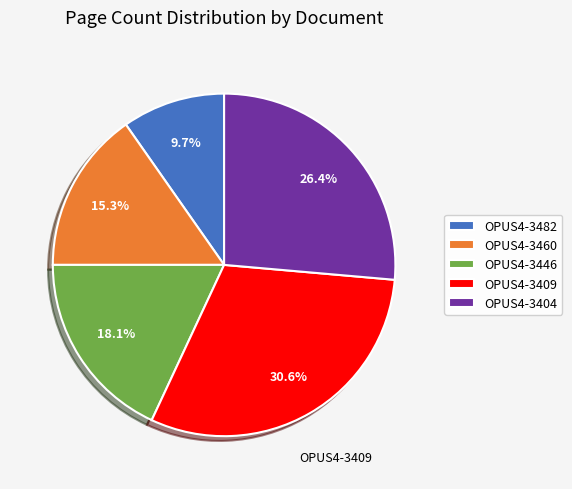

True or false: OPUS4-3446 accounts for 7% of the total.

False